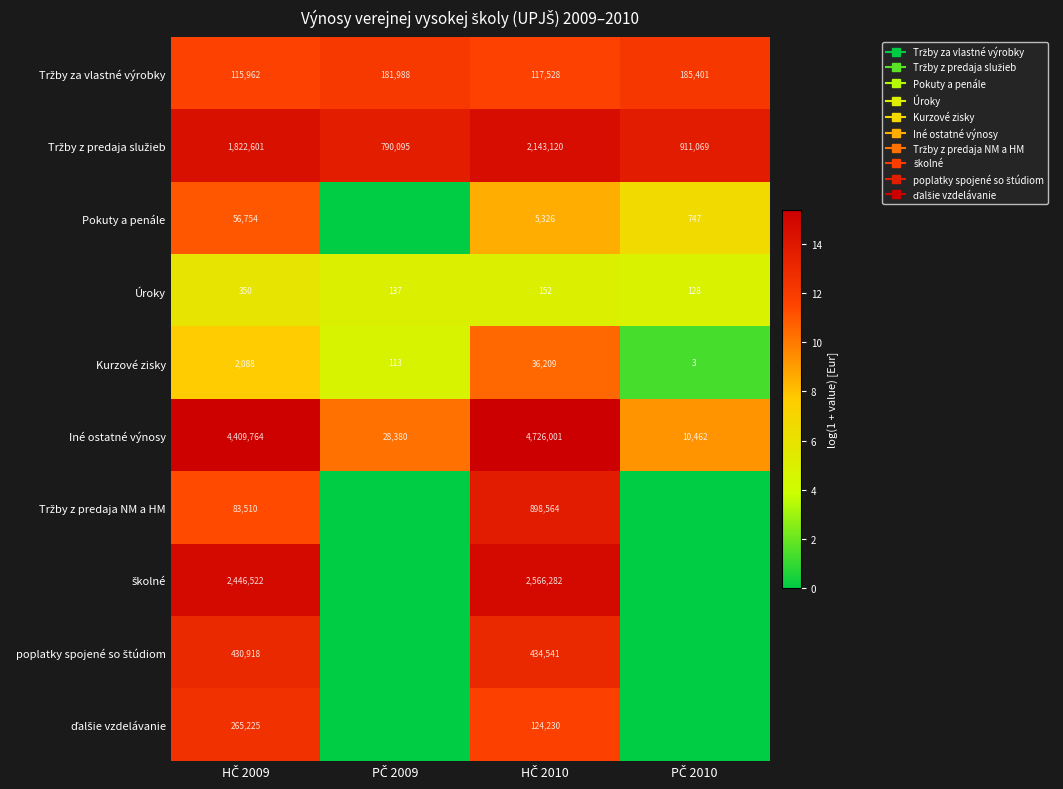

Which has a higher value, HČ 2010 or PČ 2009?

PČ 2009